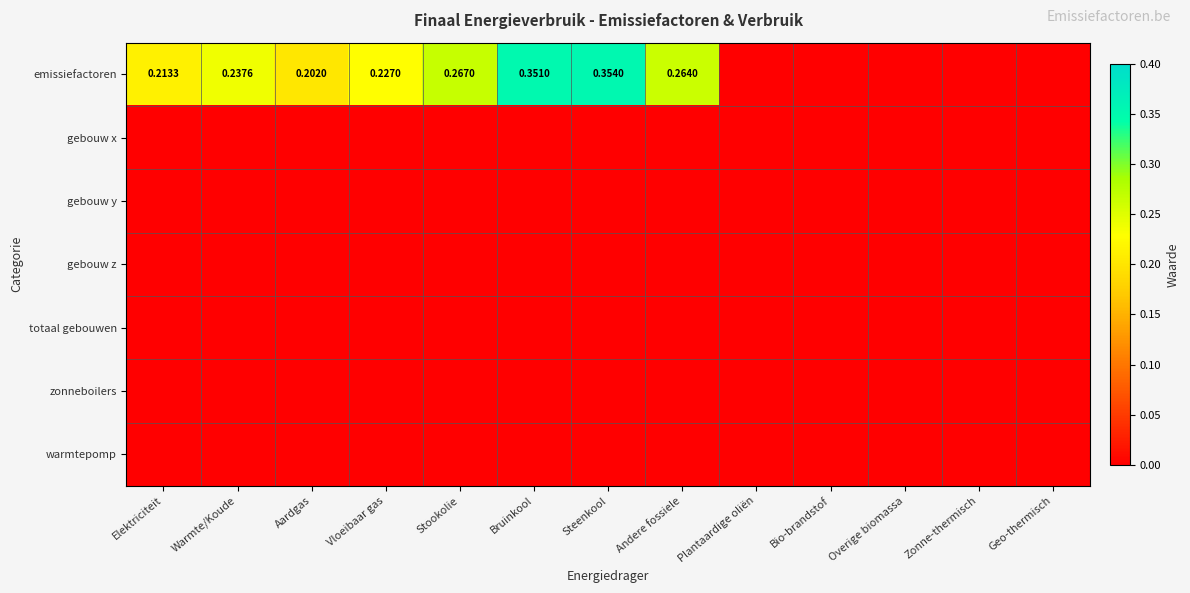

At which category is the sum across all series the highest?

Steenkool